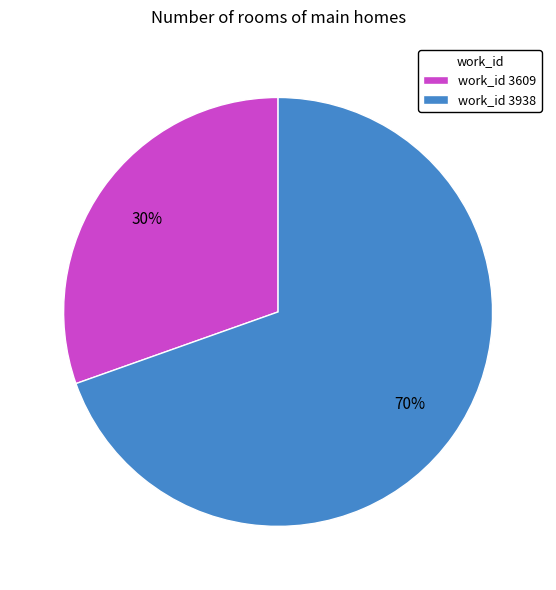

What is the ratio of the value at work_id 3609 to the value at work_id 3938?

0.4